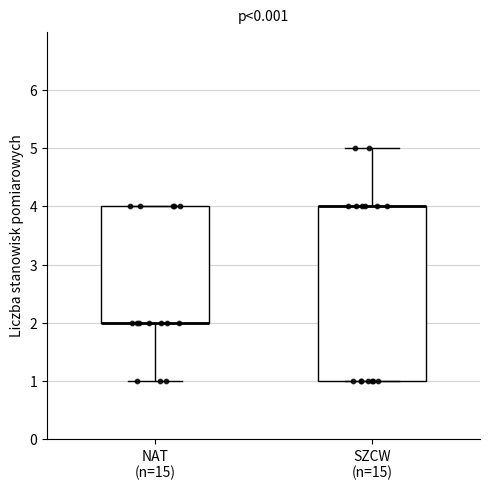

Reading left to right, read every box against the y-axis: the position of its median line, the range the box covers, and the ends of its whiskers. The values are not printed on the chart, so give them approximately, as read against the axis.

NAT (n=15): median 2 (drawn on the box's lower edge), box 2 to 4, whiskers 1 to 4
SZCW (n=15): median 4 (drawn on the box's upper edge), box 1 to 4, whiskers 1 to 5